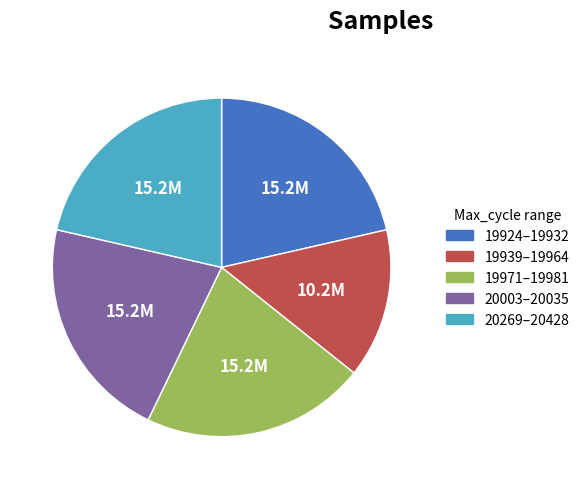

Is the sum of 19939–19964 and 19971–19981 greater than half?

No